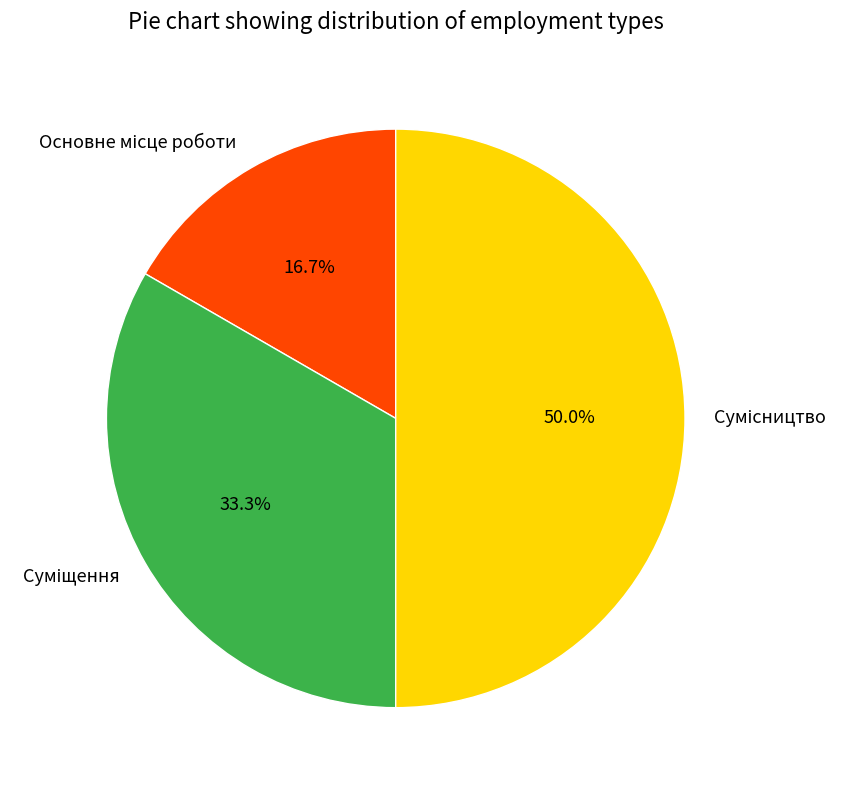

What is the smallest slice in the pie chart?

Основне місце роботи